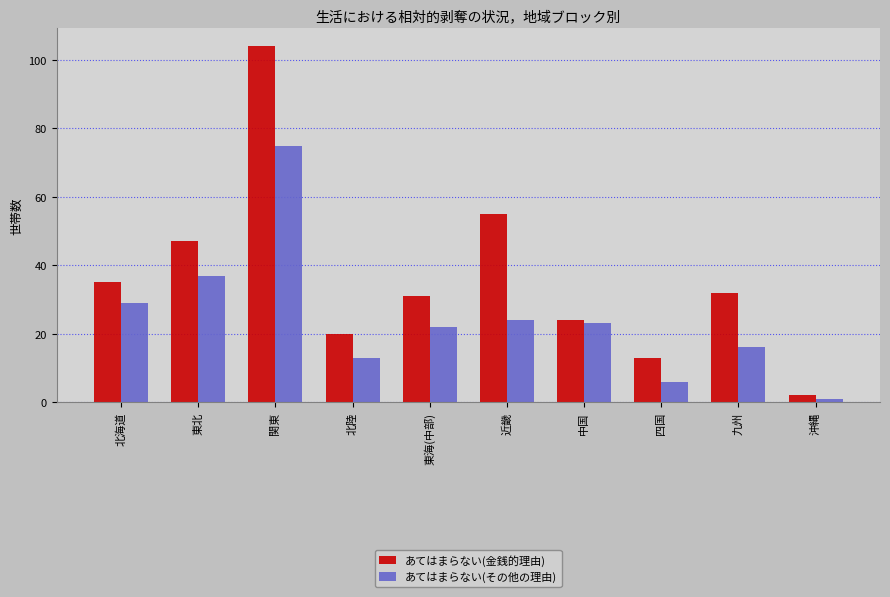

Which category has the lowest value across all series?

沖縄